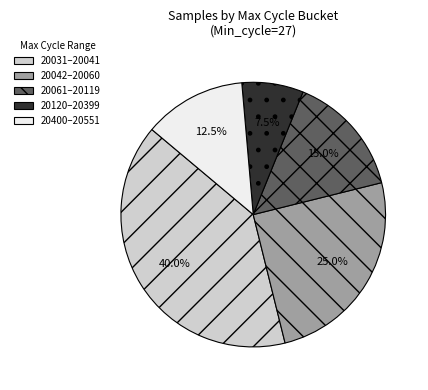

Do 20061–20119 and 20400–20551 together represent more than half of the pie?

No